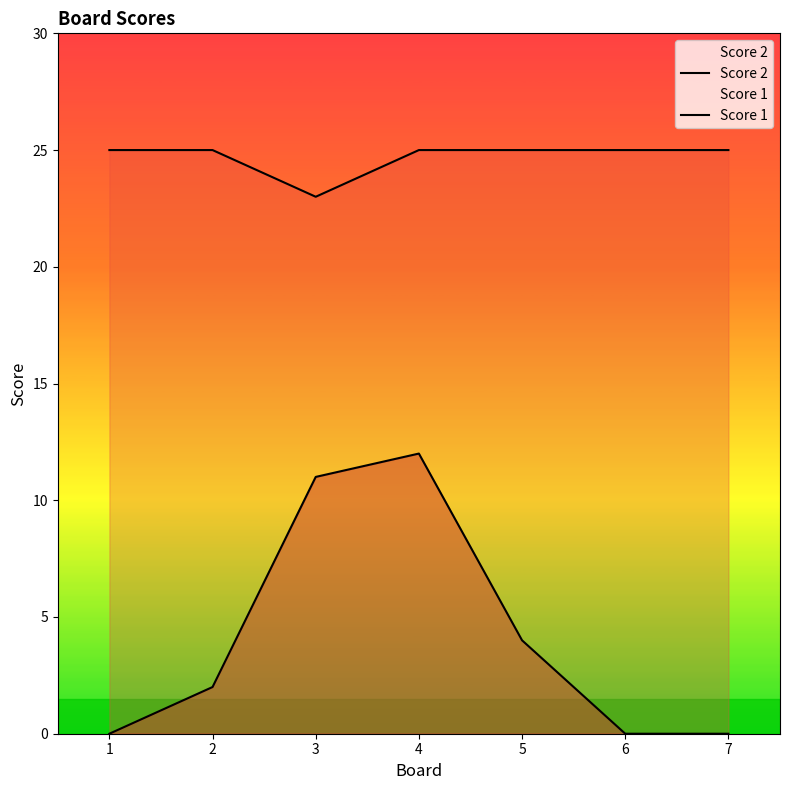

What is the difference between the Score 2 values at 3 and 1?

11